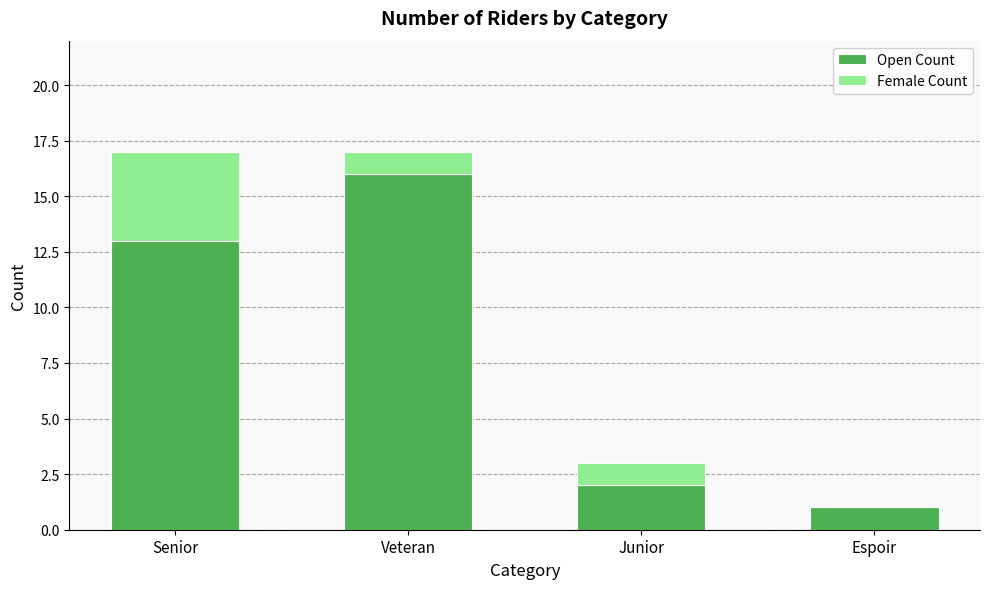

Reading left to right, list the values for the Open Count series.

Senior=13	Veteran=16	Junior=2	Espoir=1